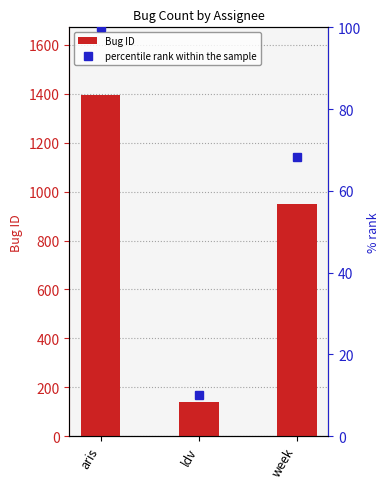

Which category has the lowest value in the Bug ID series?

ldv